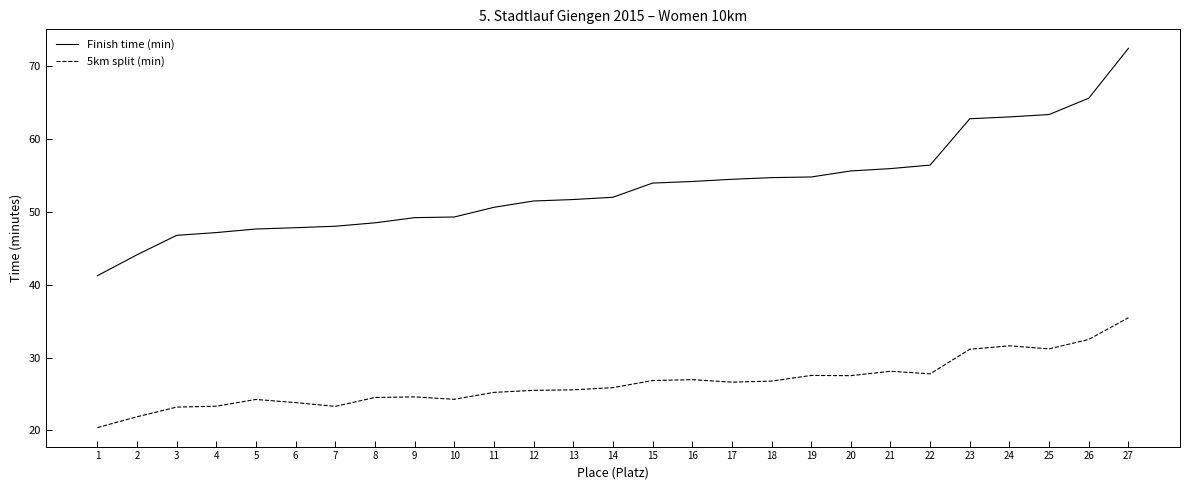

List the series in order of their peak value, highest first.

Finish time (min), 5km split (min)